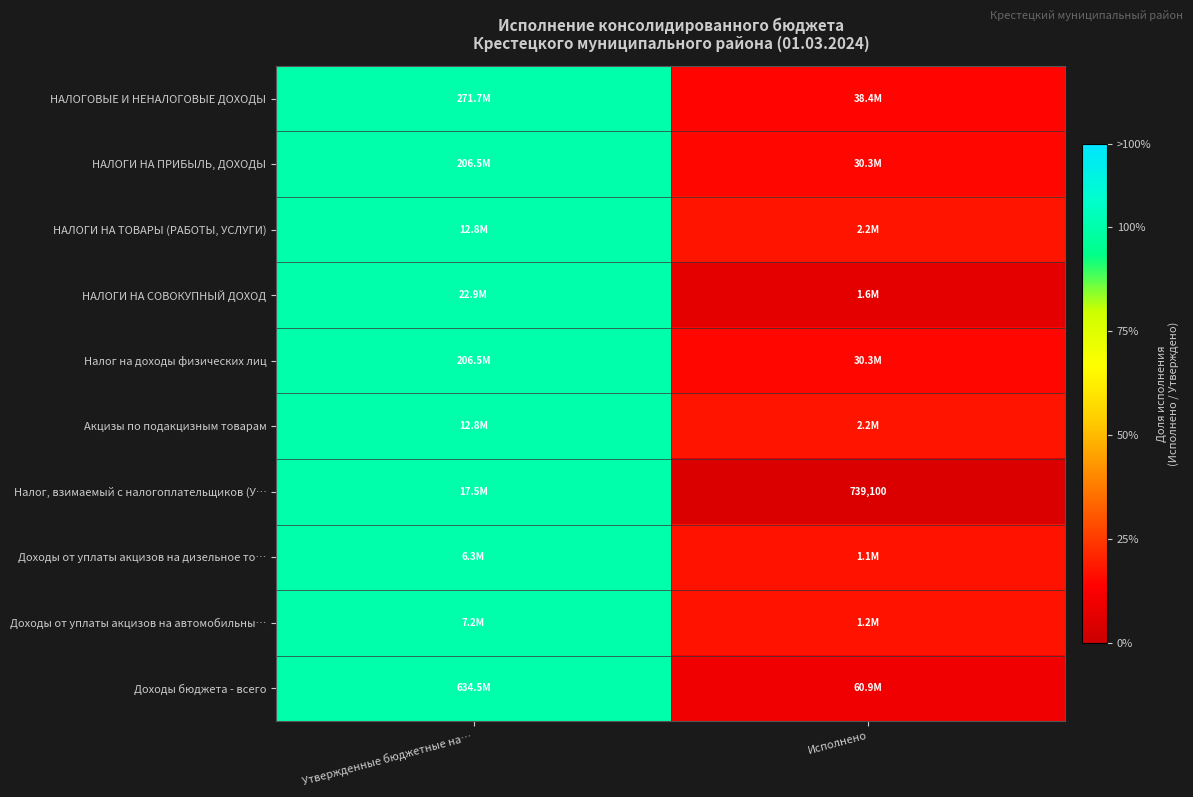

The value of НАЛОГИ НА СОВОКУПНЫЙ ДОХОД at Исполнено is 0.1. True or false?

False